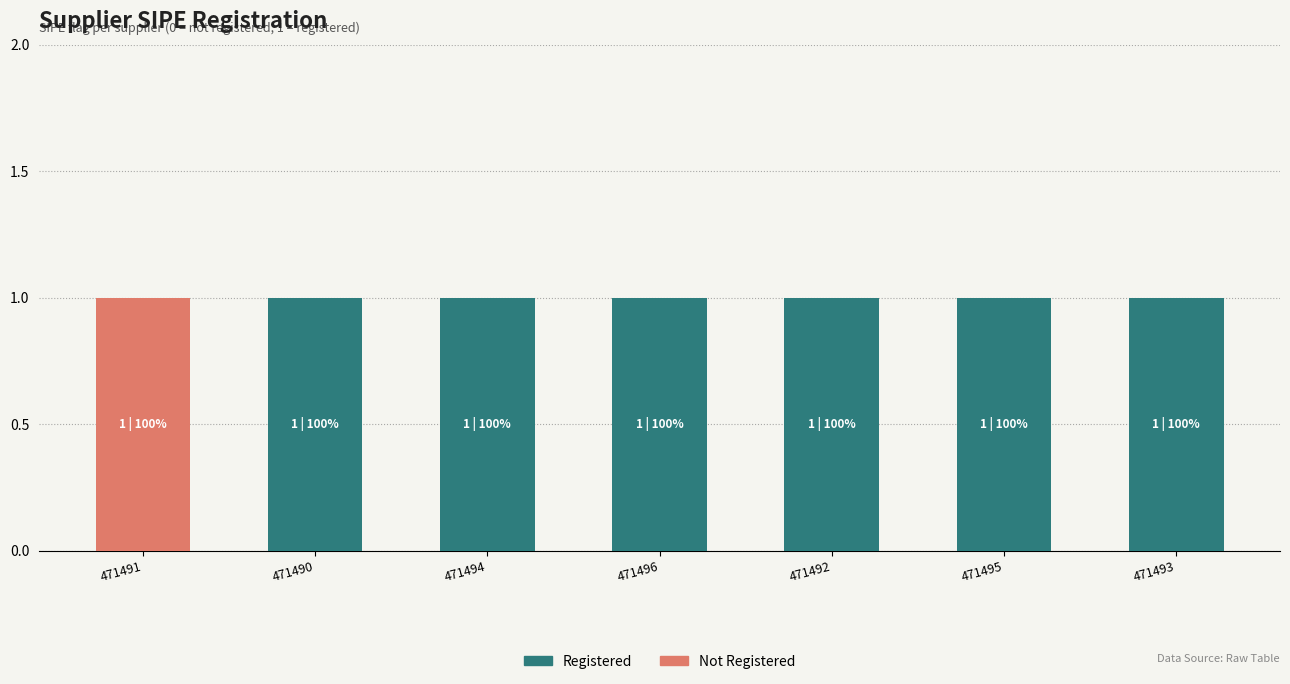

How many categories are shown in the chart?

7